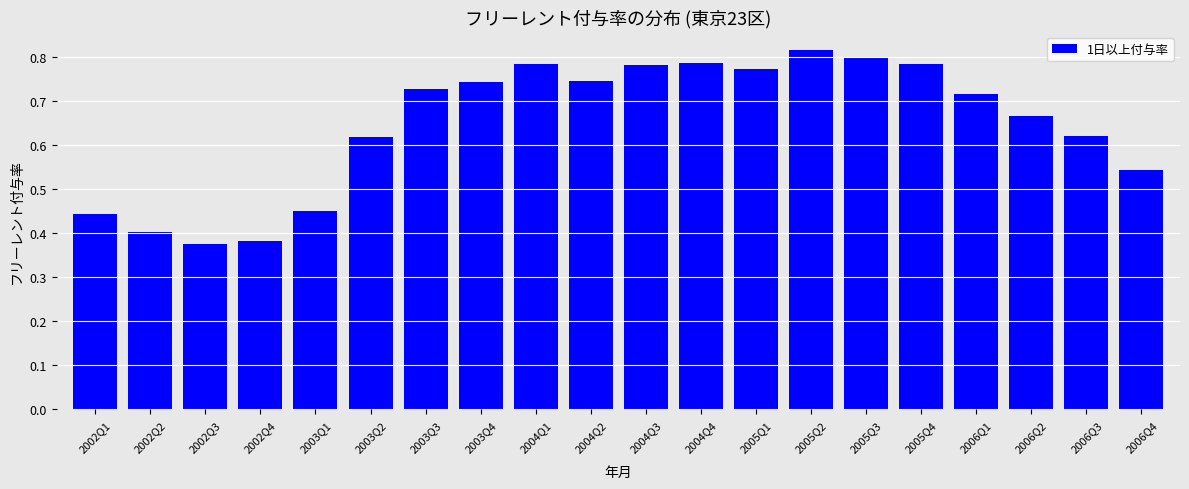

Between 2003Q3 and 2002Q1, which is larger?

2003Q3